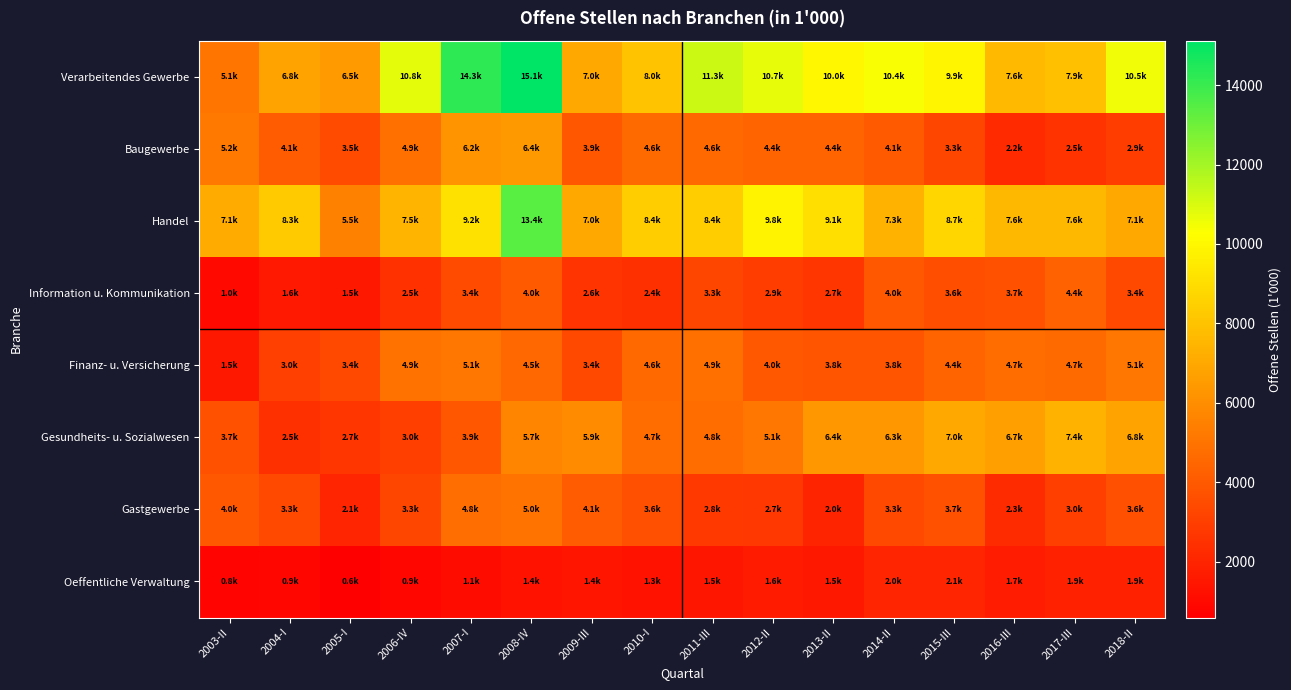

How many series are shown in this chart?

8